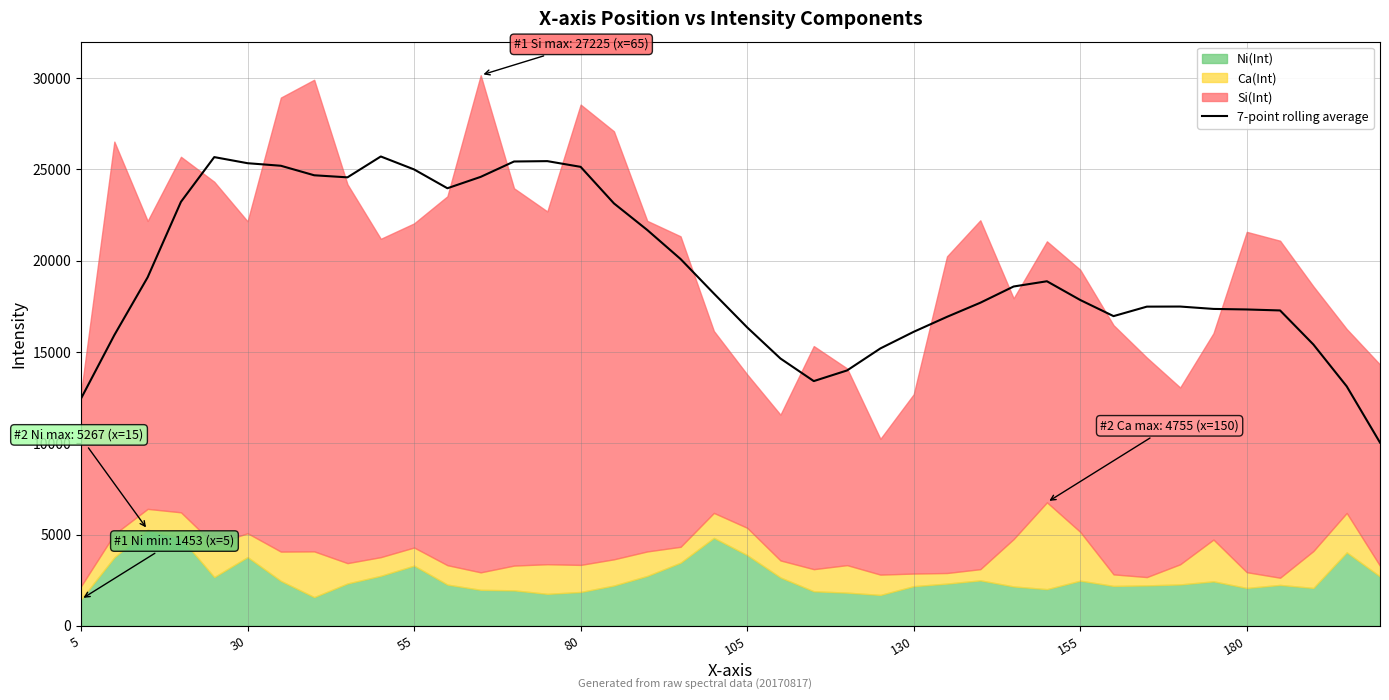

What is the highest value of the 7-point rolling average series?

25706.1